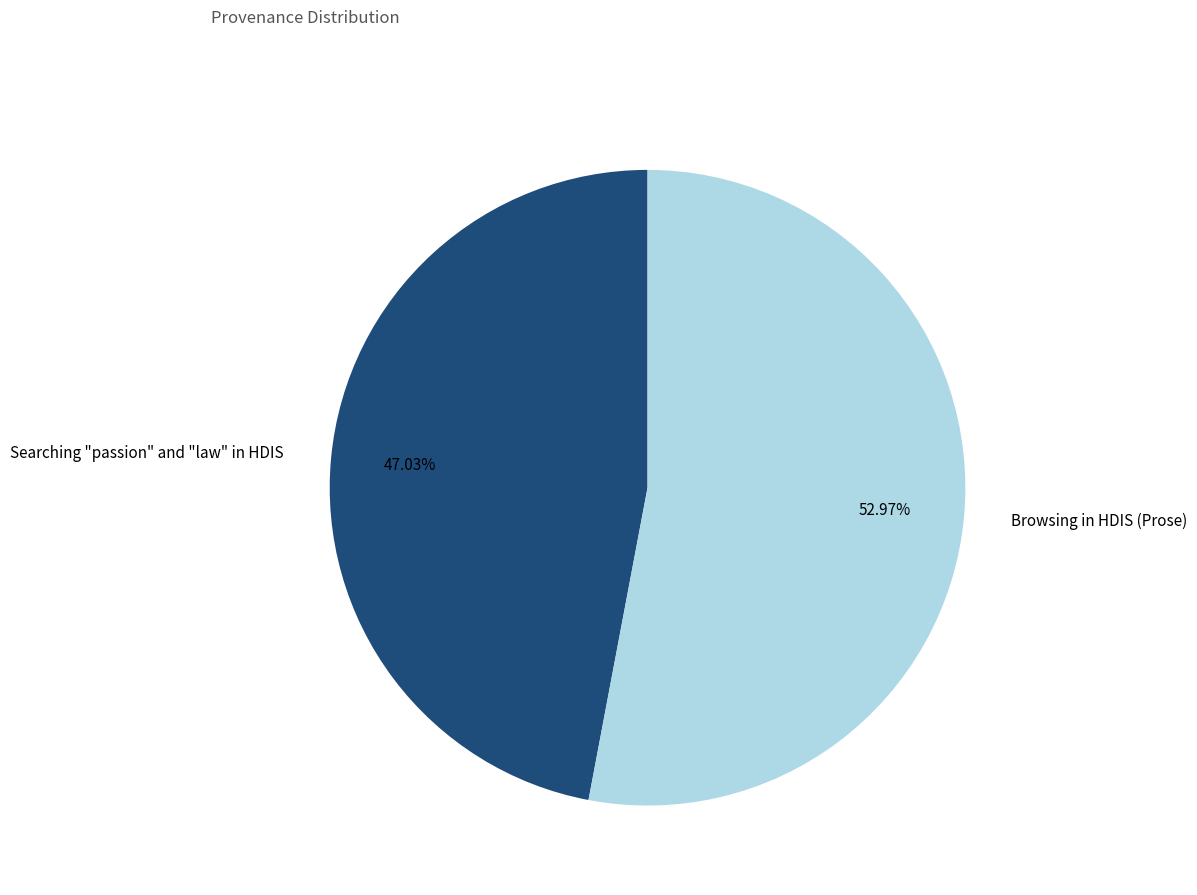

What is the ratio of the value at Browsing in HDIS (Prose) to the value at Searching "passion" and "law" in HDIS?

1.1